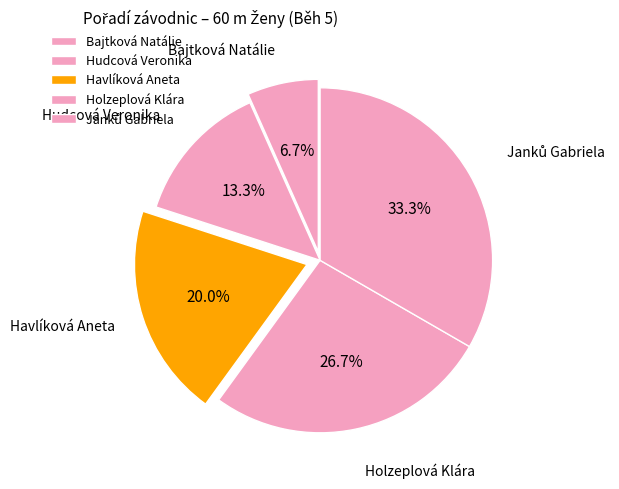

Is there any slice that represents more than half of the pie?

No